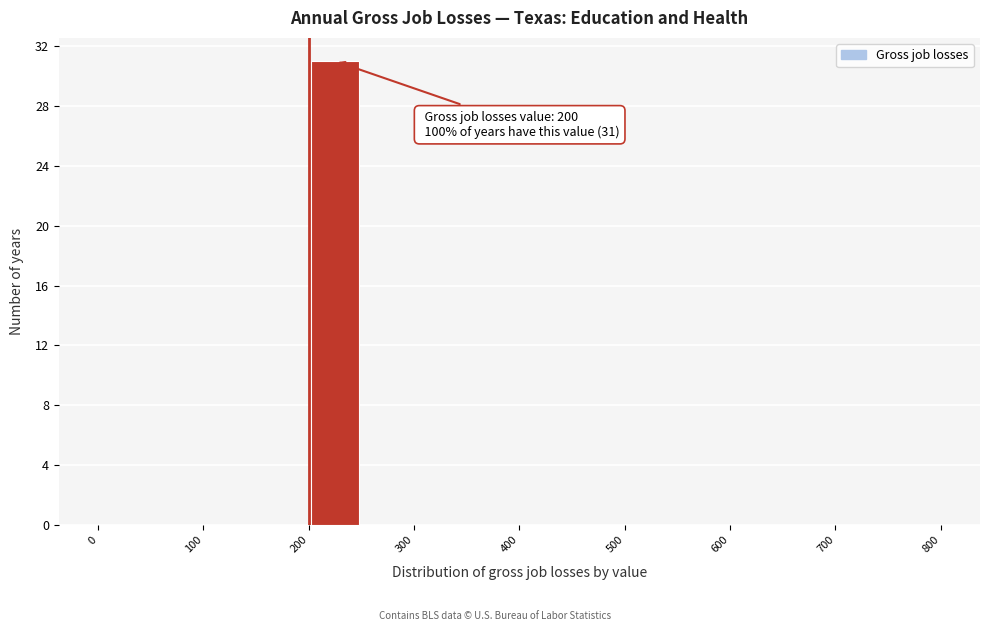

Over which range of the x-axis is the bar tallest?

200 to 250